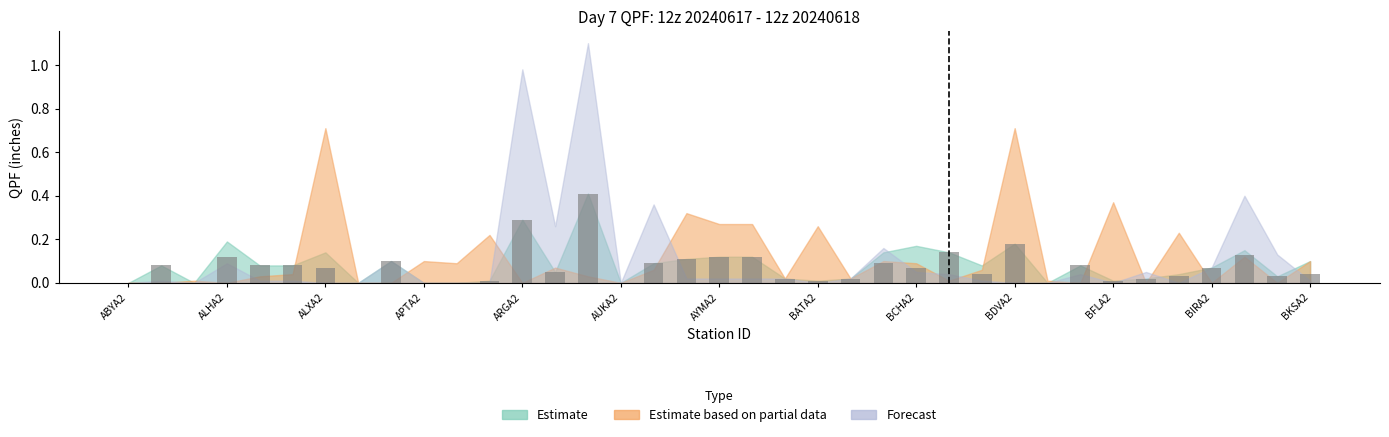

What is the sum of all values?

2.7